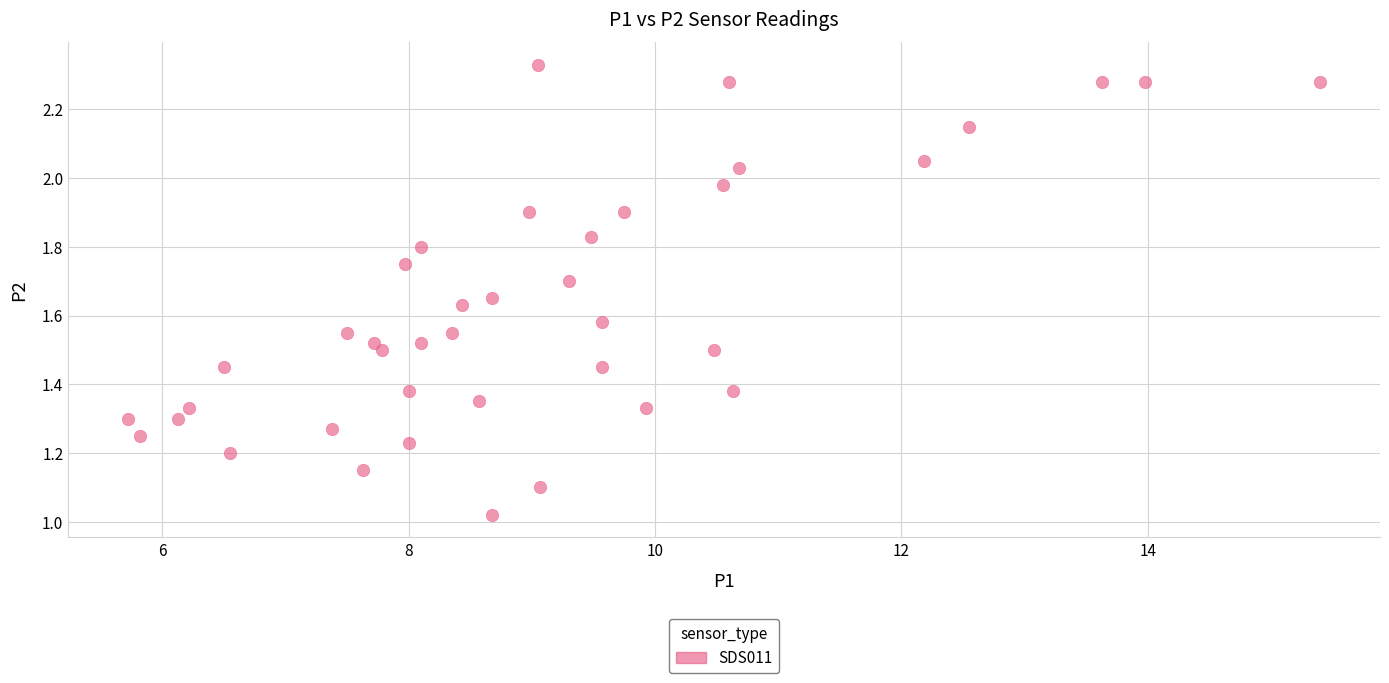

What is the range of X values (max minus min)?

9.7